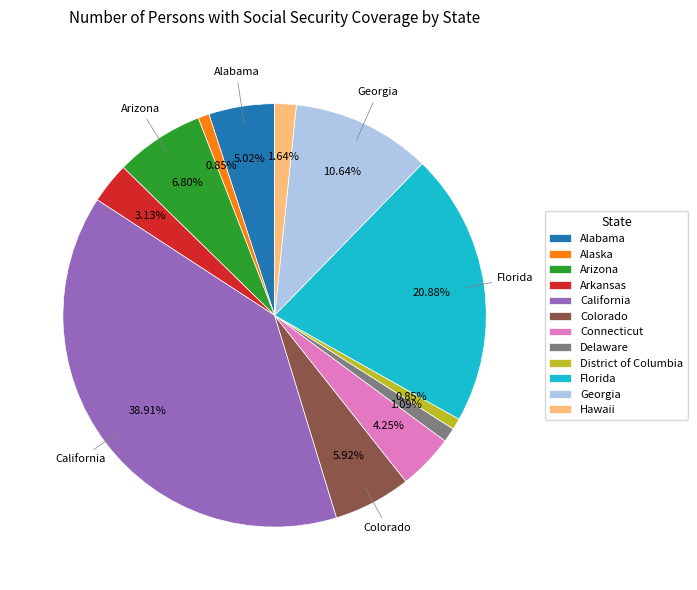

Which has a higher value, Georgia or Alabama?

Georgia